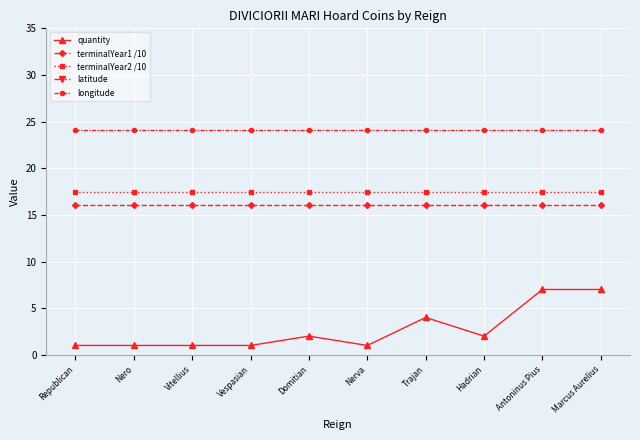

What are all the series names shown in the legend?

quantity, terminalYear1 /10, terminalYear2 /10, latitude, longitude